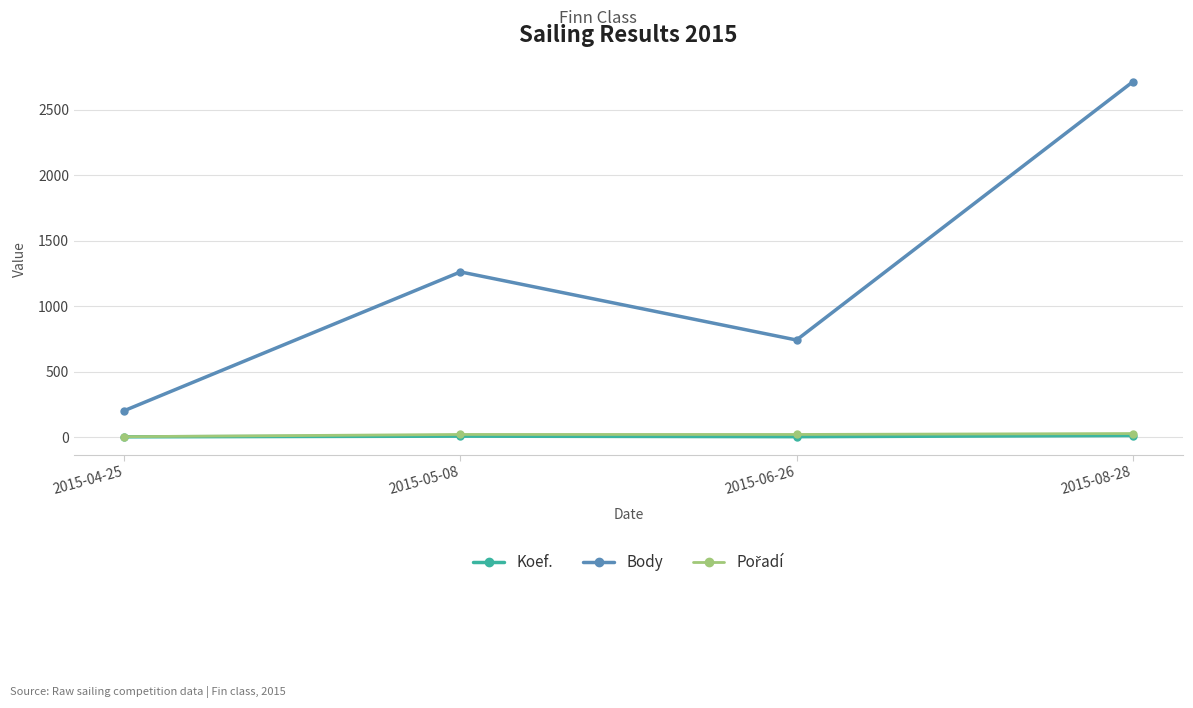

Does the chart display data point markers on the line(s)?

Yes